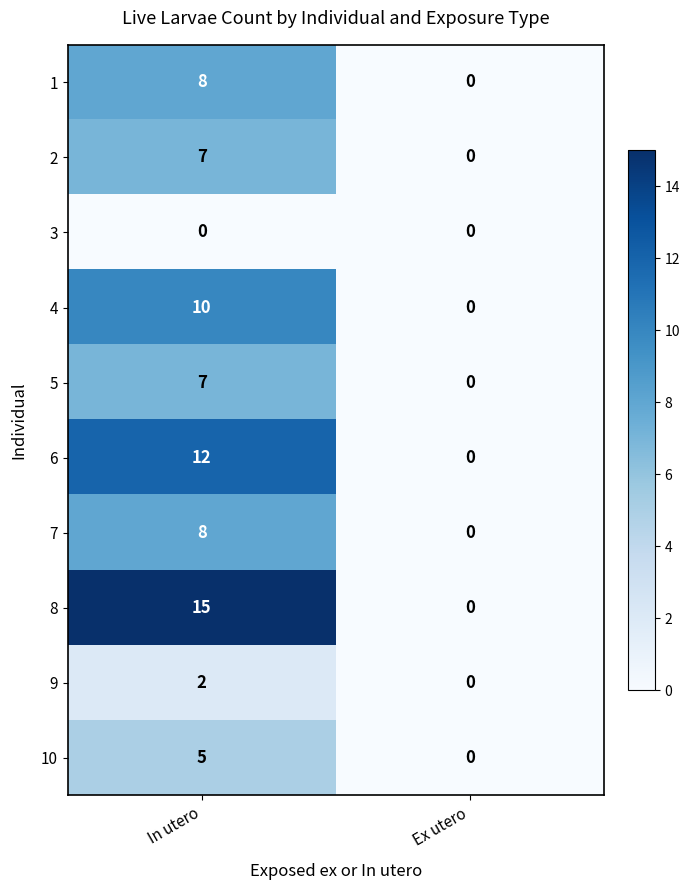

Reading left to right, list all the values displayed in this chart.

1: In utero=8	Ex utero=0
2: In utero=7	Ex utero=0
3: In utero=0	Ex utero=0
4: In utero=10	Ex utero=0
5: In utero=7	Ex utero=0
6: In utero=12	Ex utero=0
7: In utero=8	Ex utero=0
8: In utero=15	Ex utero=0
9: In utero=2	Ex utero=0
10: In utero=5	Ex utero=0